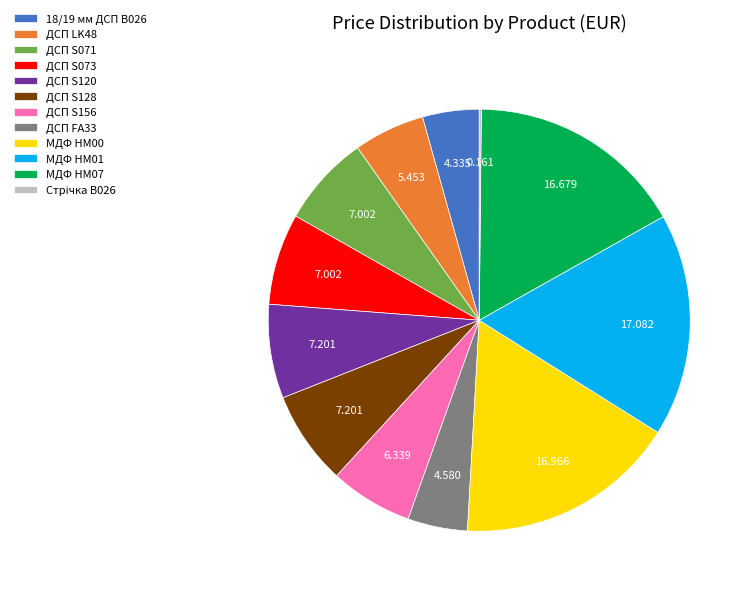

The МДФ HM07 slice represents 25% of the pie. True or false?

False